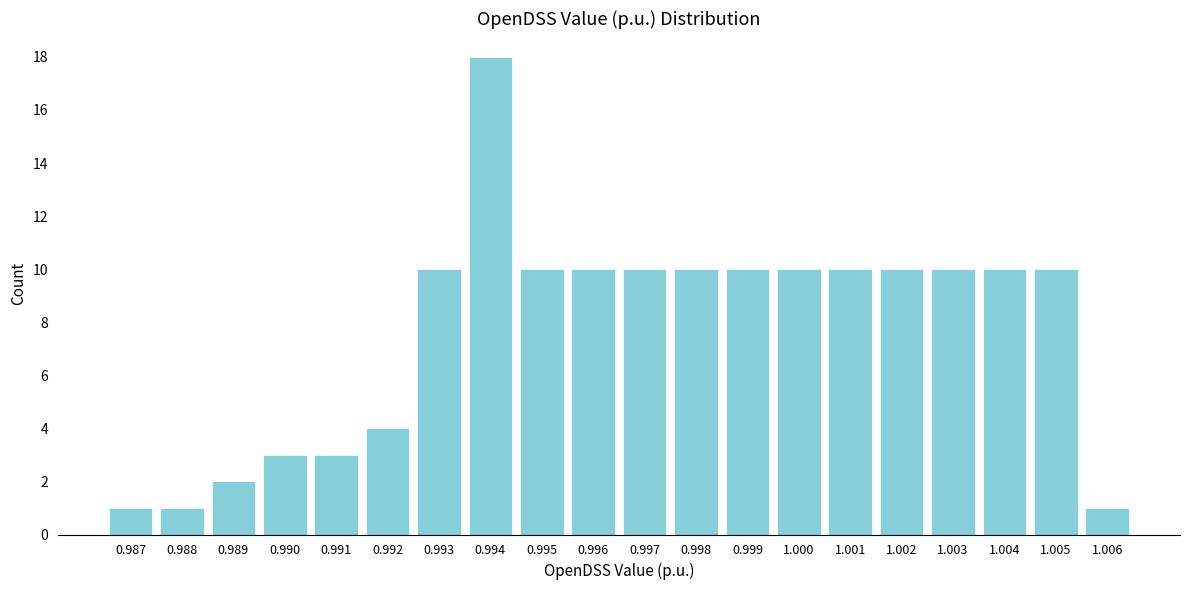

Reading left to right, what are all the values shown in this chart?

0.987=1	0.988=1	0.989=2	0.990=3	0.991=3	0.992=4	0.993=10	0.994=18	0.995=10	0.996=10	0.997=10	0.998=10	0.999=10	1.000=10	1.001=10	1.002=10	1.003=10	1.004=10	1.005=10	1.006=1